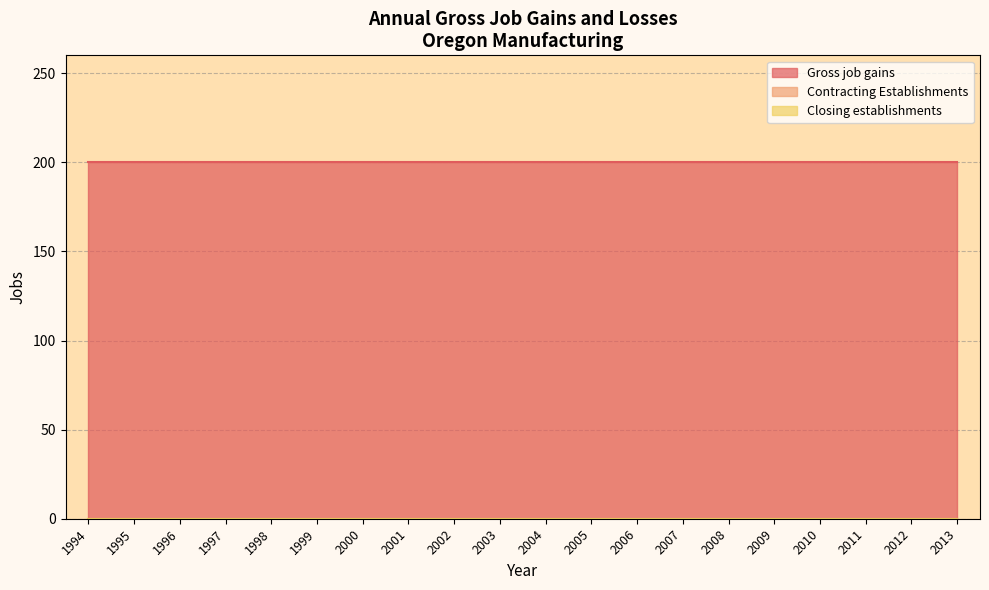

Is the value of Contracting Establishments at 2011 greater than the value of Gross job gains at 2005?

No